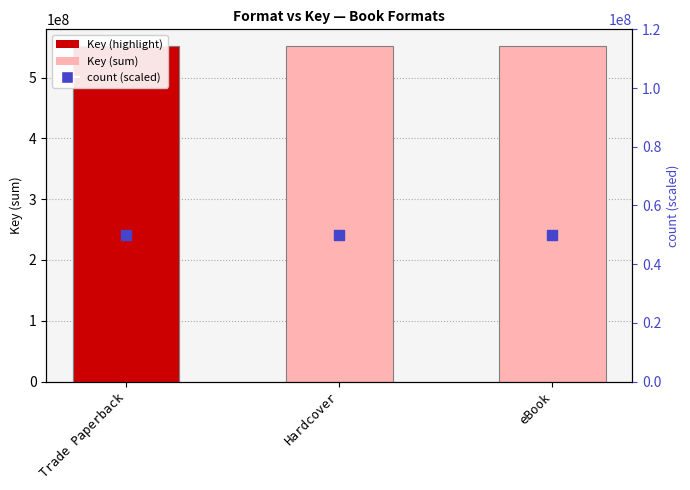

Which series reaches the minimum Y coordinate?

count (scaled)